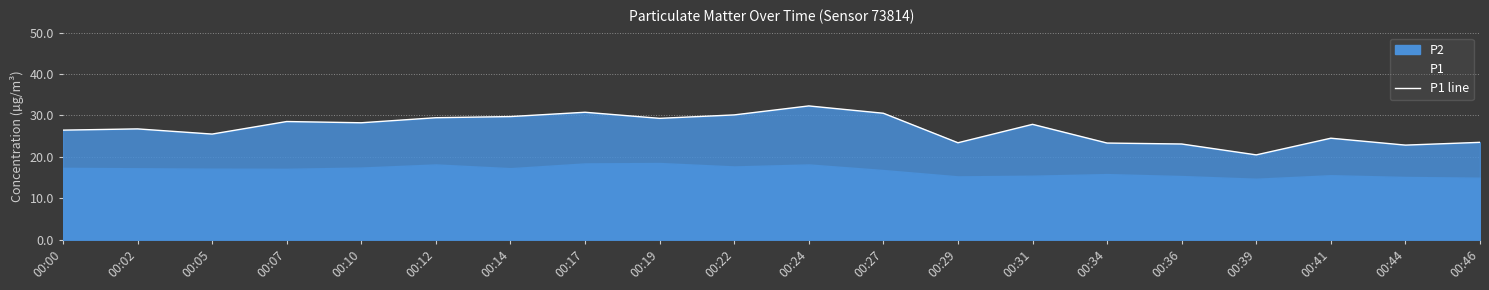

What is the greatest value displayed?

32.3